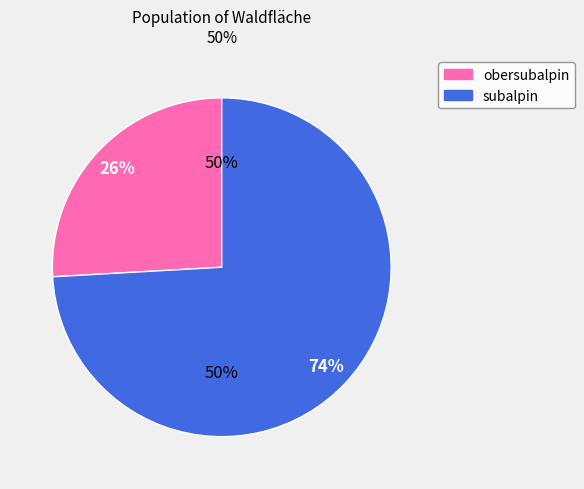

Rank the categories by value from lowest to highest.

obersubalpin, subalpin